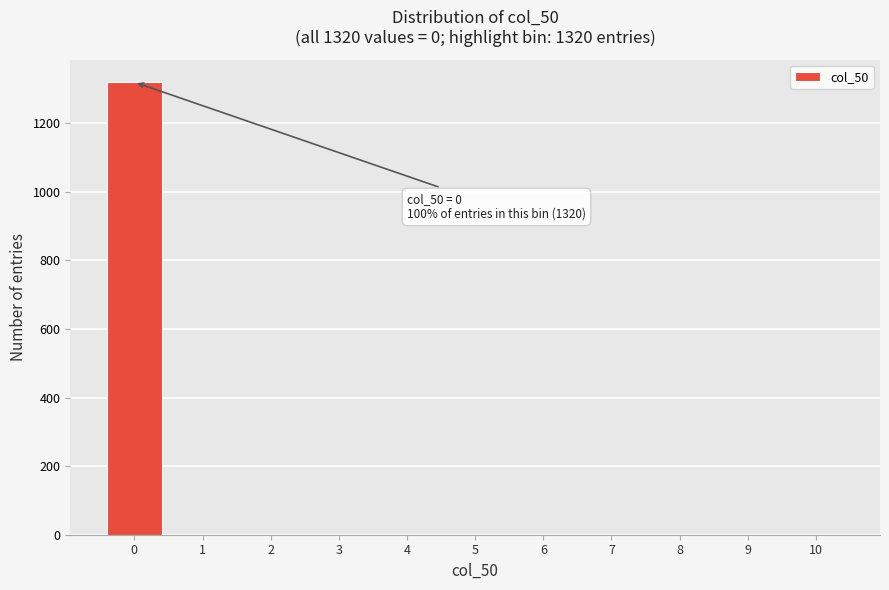

Over which range of the x-axis is the bar tallest?

-0.5 to 0.5